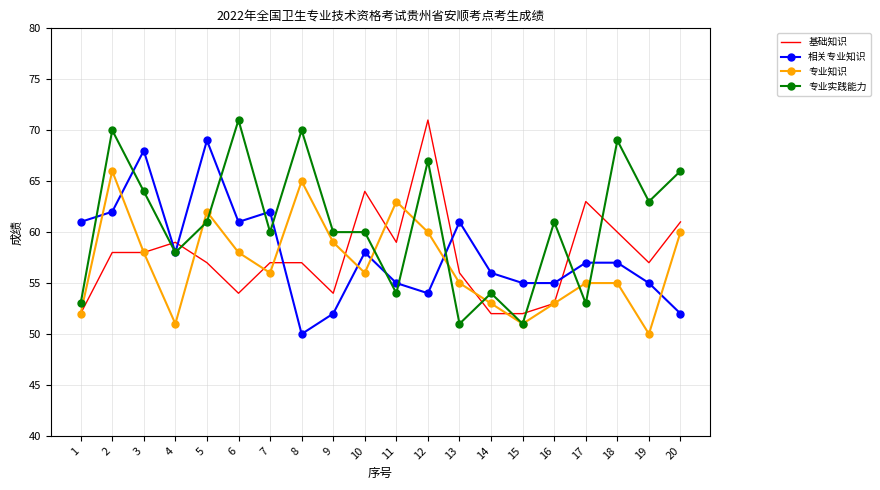

At how many categories does at least one series exceed 53?

20